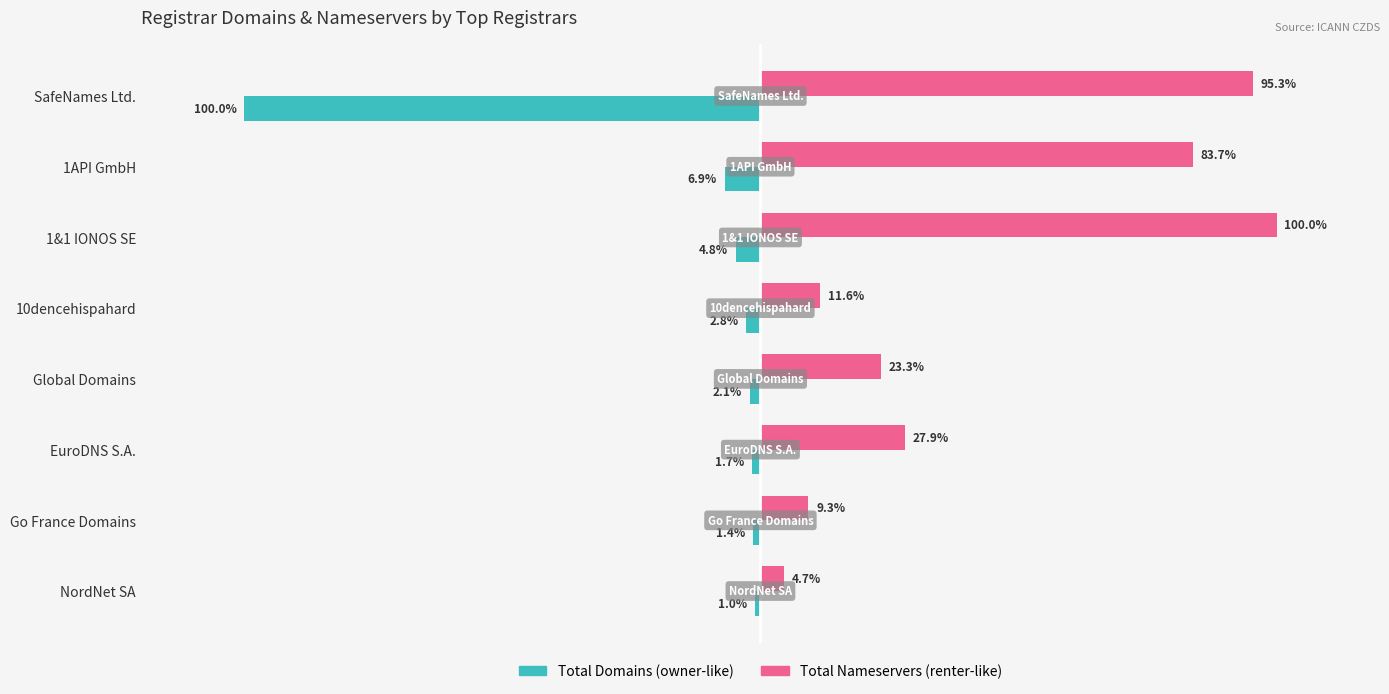

At which category is the sum across all series the highest?

1&1 IONOS SE